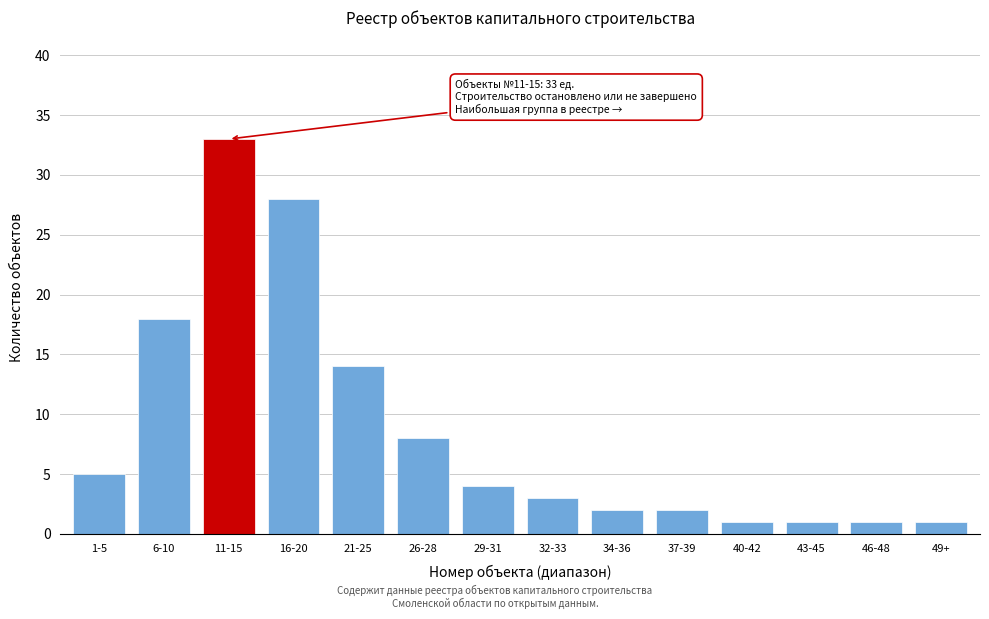

Reading right to left, extract all data points from this chart.

49+=1	46-48=1	43-45=1	40-42=1	37-39=2	34-36=2	32-33=3	29-31=4	26-28=8	21-25=14	16-20=28	11-15=33	6-10=18	1-5=5